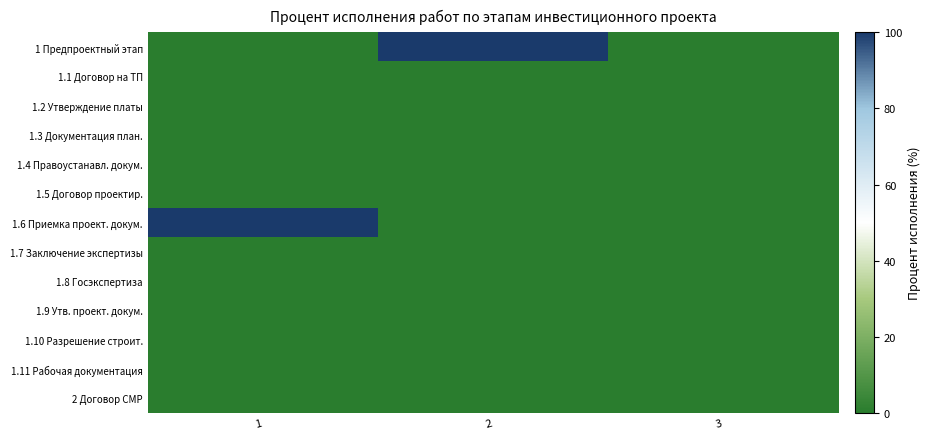

How many categories are shown in the chart?

3